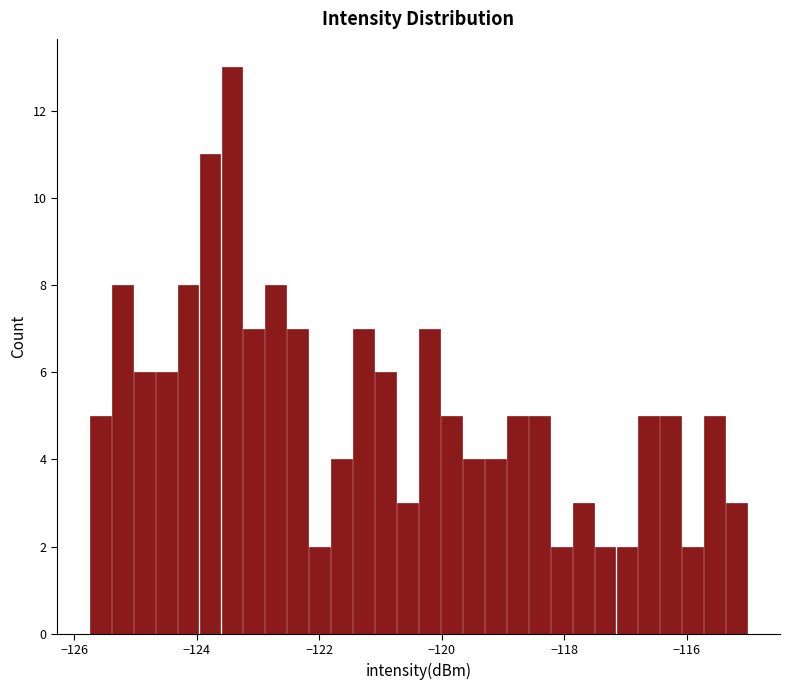

Around what value on the x-axis is the tallest bar? Give the approximate position of its centre, as read against the axis.

-123.4